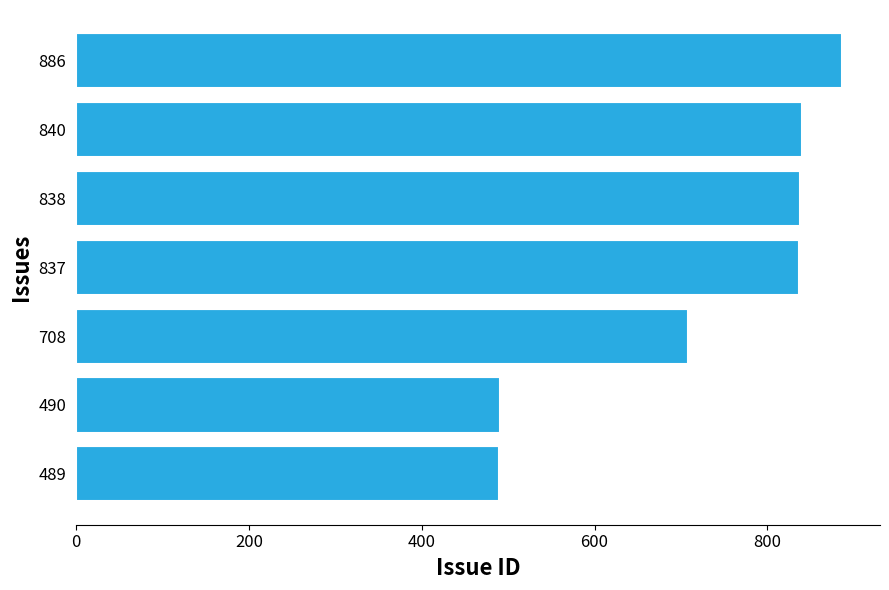

Approximately how many times larger is the value at 838 compared to 837?

1.0